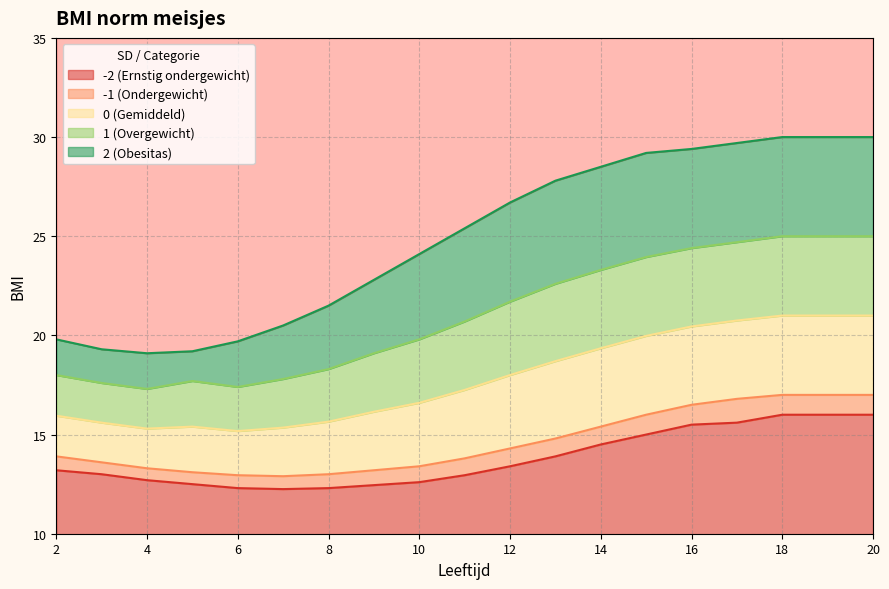

The value of 1 (Overgewicht) at 18 is 25.0. True or false?

True